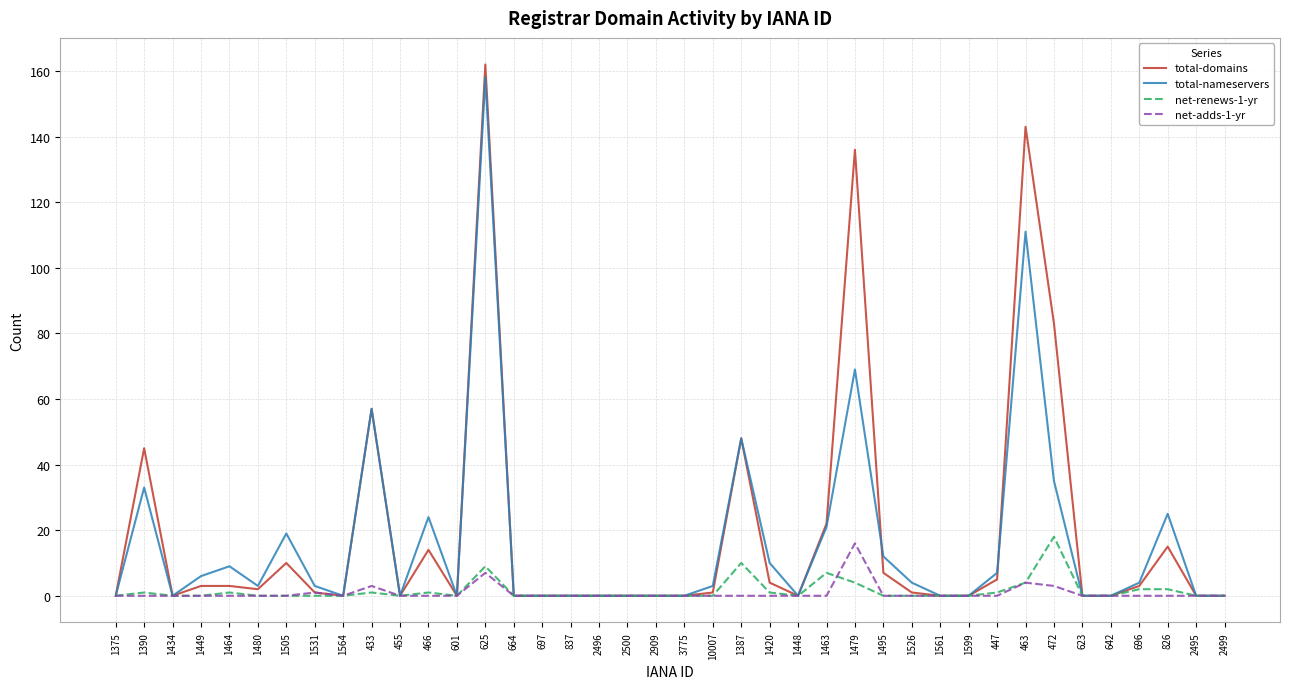

Which series has the largest total across all categories?

total-domains